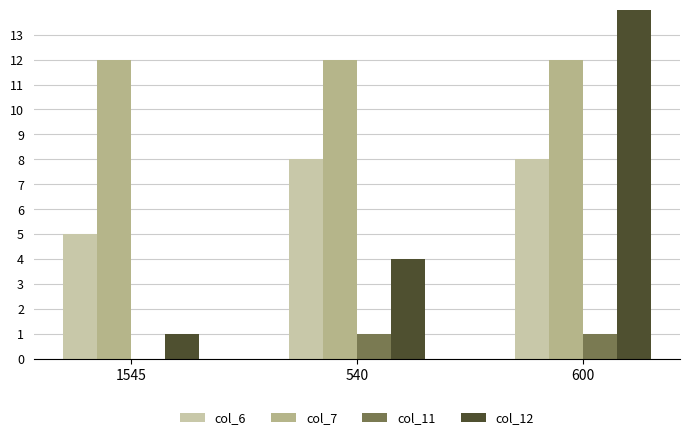

Are the bars horizontal?

No